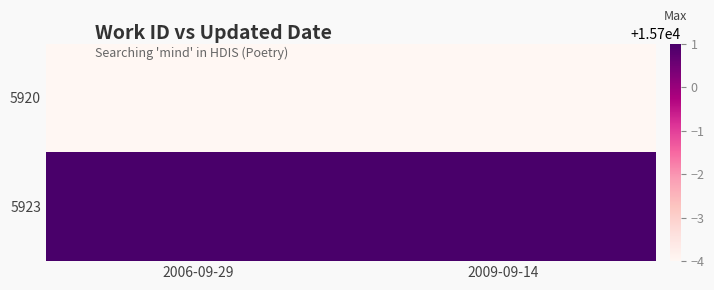

At which category is the sum across all series the highest?

2006-09-29